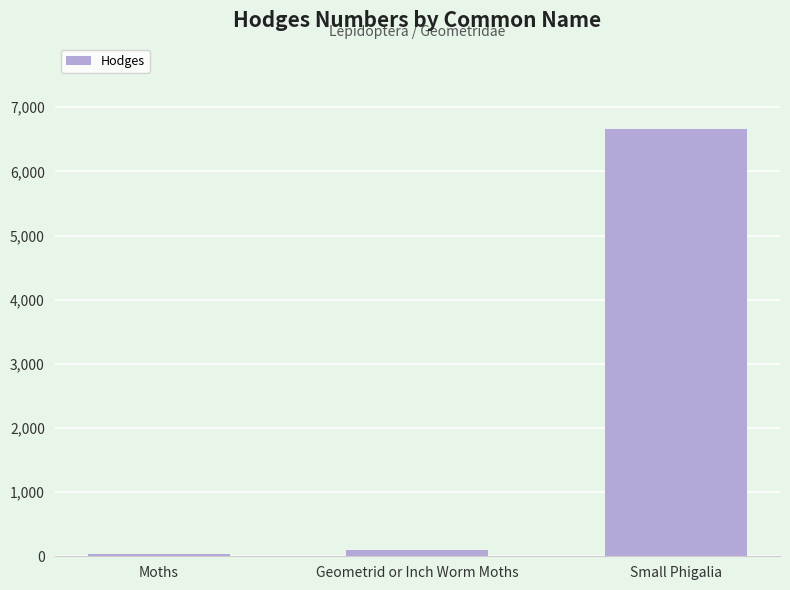

How many bars are there in total?

3